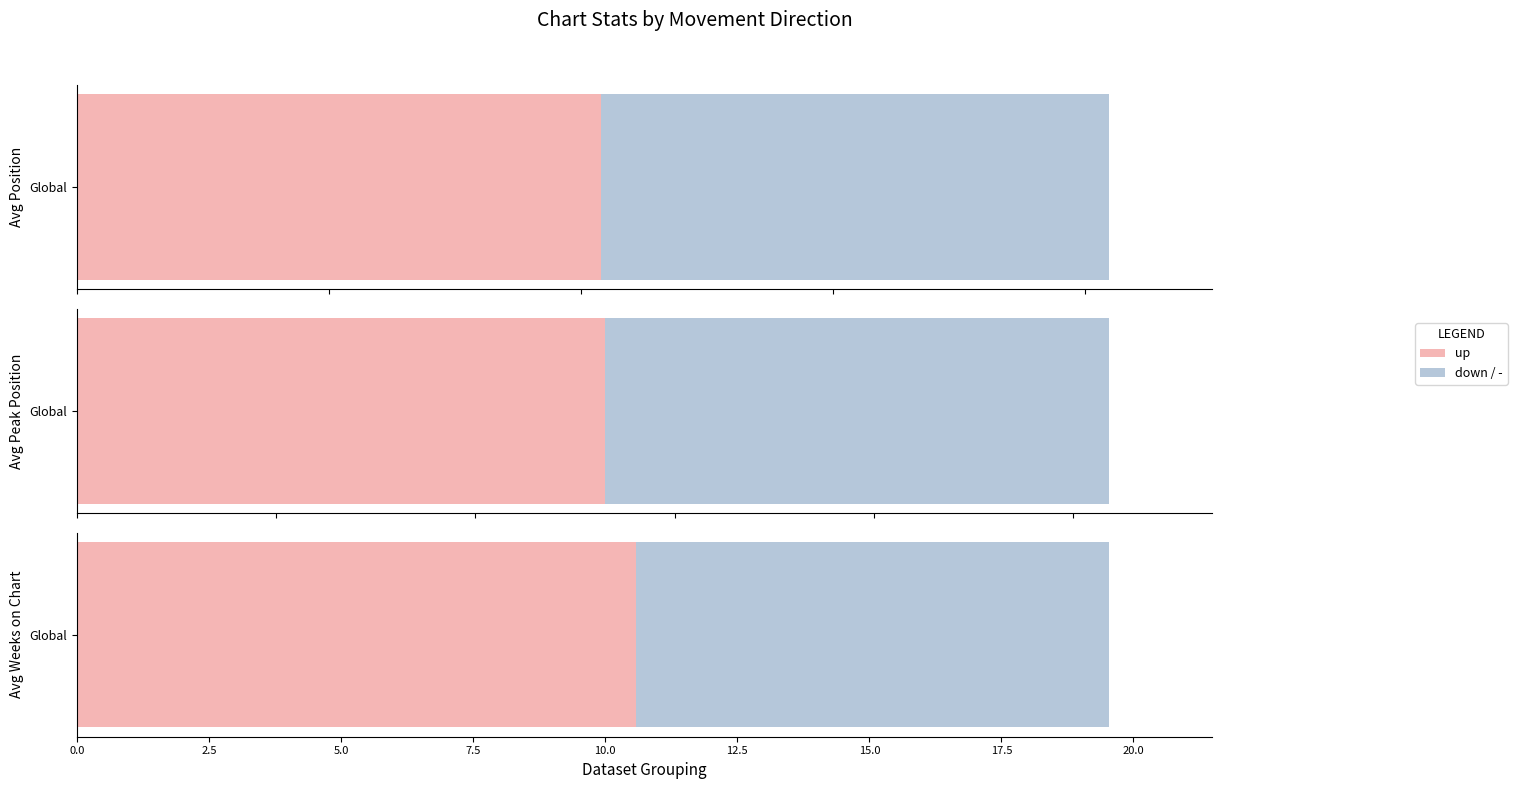

How many groups of bars are there?

3